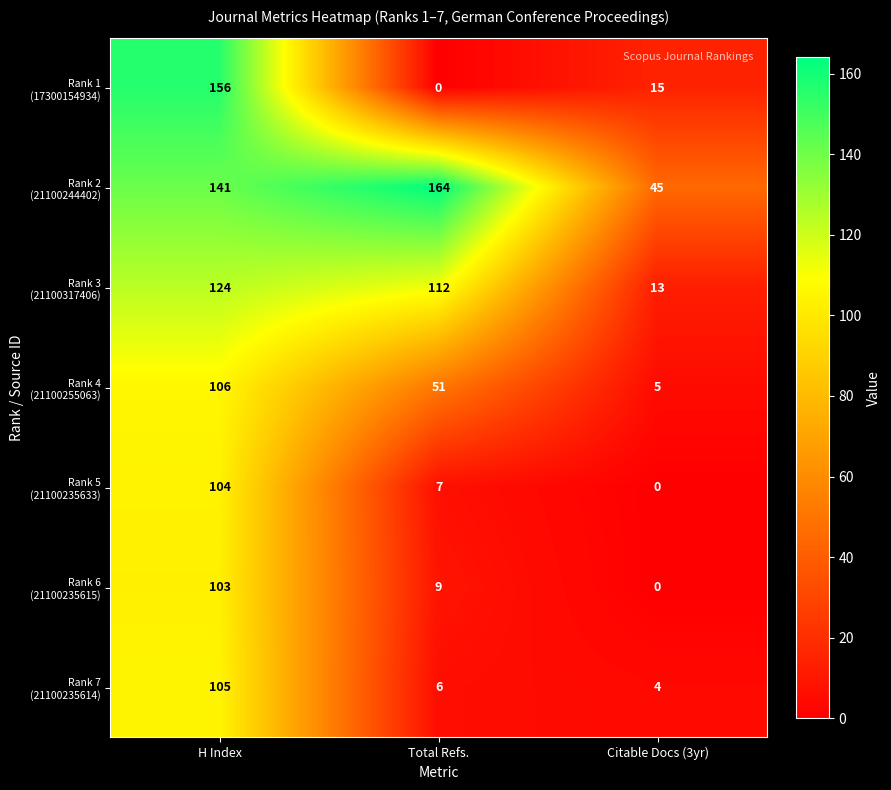

What is the difference between the highest and lowest values at Total Refs.?

164